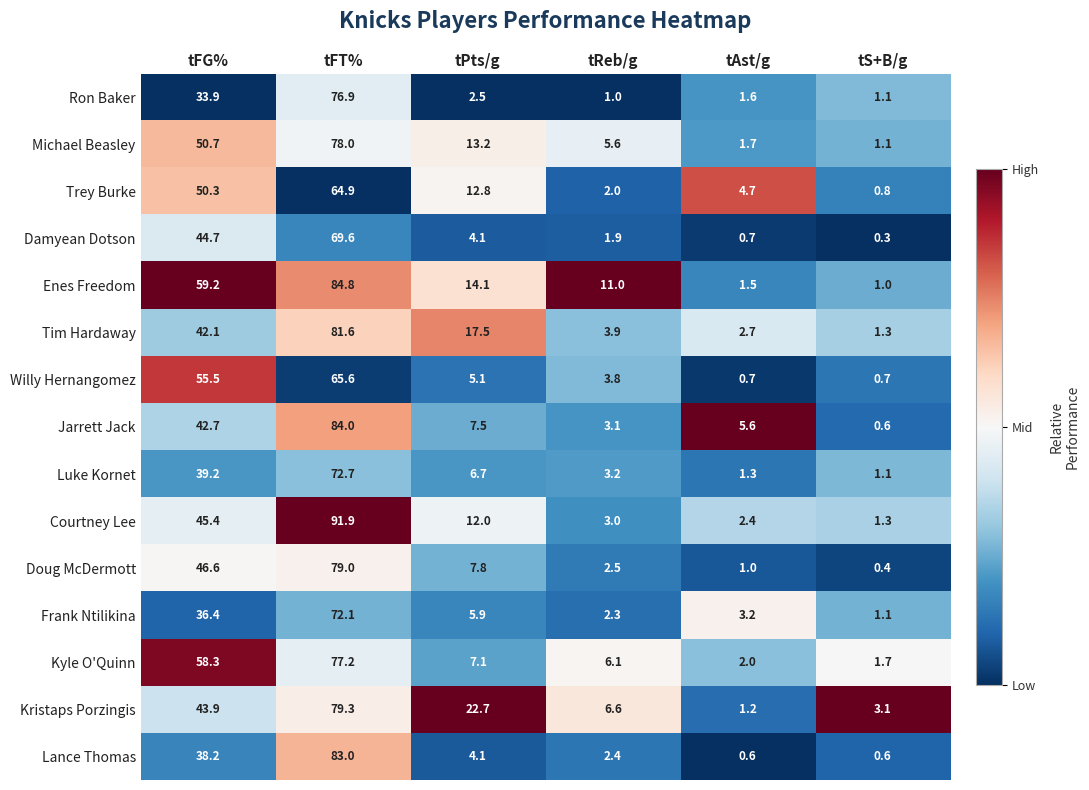

How many series are shown in this chart?

15